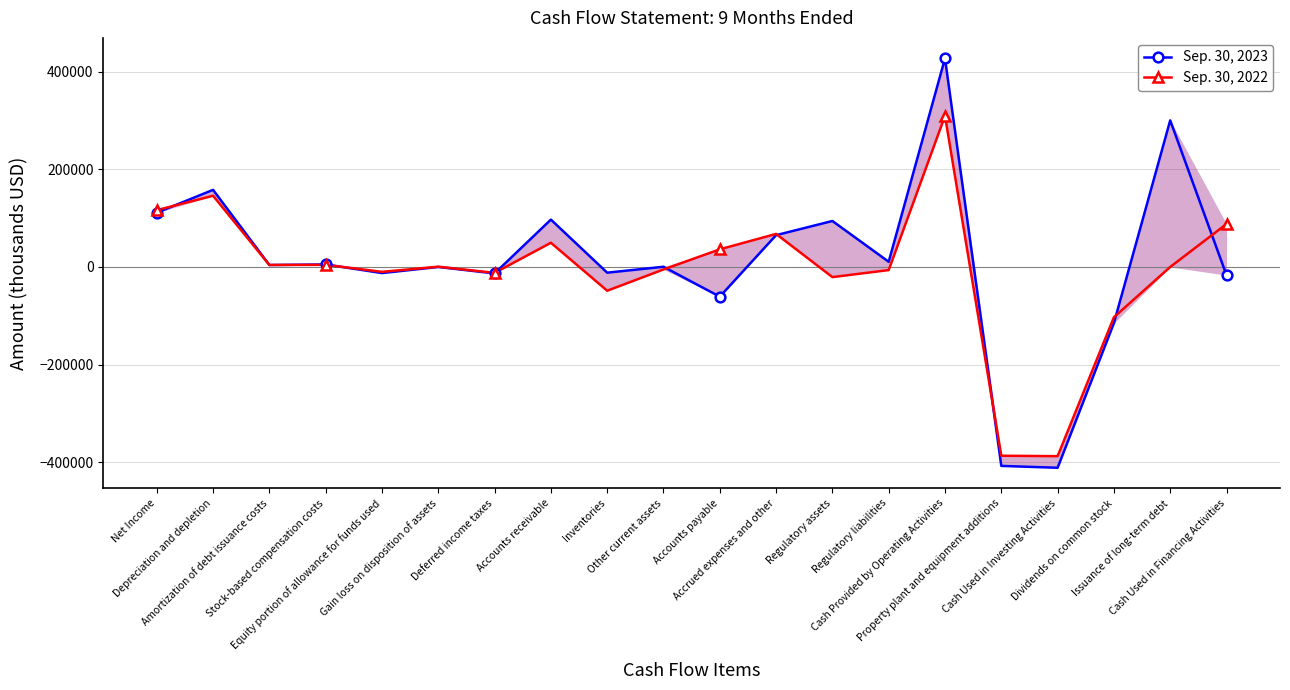

How many data points in Sep. 30, 2022 are less than 524?

10